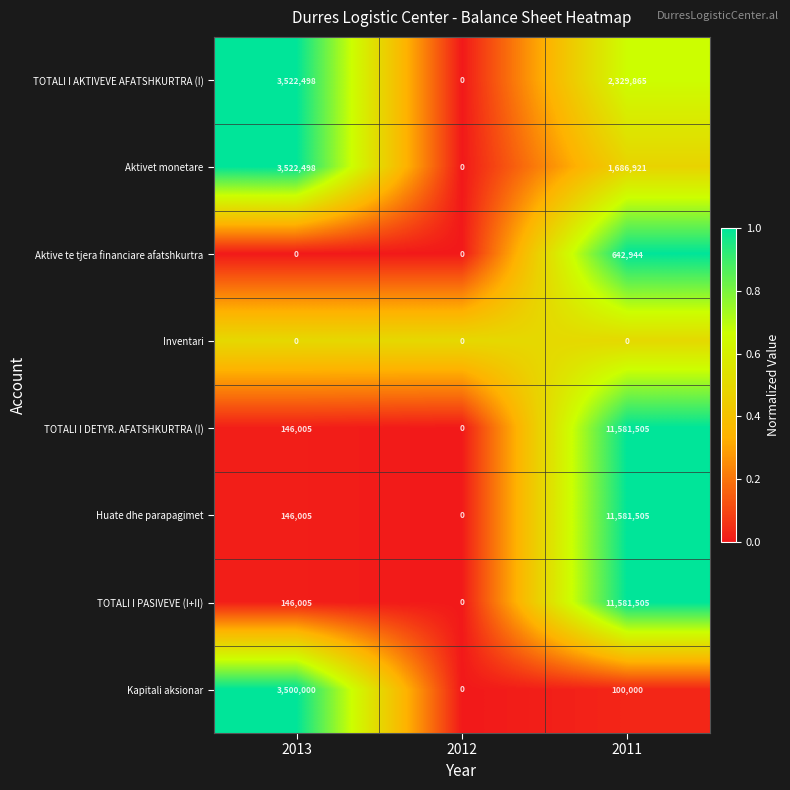

Reading left to right, list all the values displayed in this chart.

TOTALI I AKTIVEVE AFATSHKURTRA (I): 3522498	0	2329865
Aktivet monetare: 3522498	0	1686921
Aktive te tjera financiare afatshkurtra: 0	0	642944
Inventari: 0	0	0
TOTALI I DETYR. AFATSHKURTRA (I): 146005	0	11581505
Huate dhe parapagimet: 146005	0	11581505
TOTALI I PASIVEVE (I+II): 146005	0	11581505
Kapitali aksionar: 3500000	0	100000